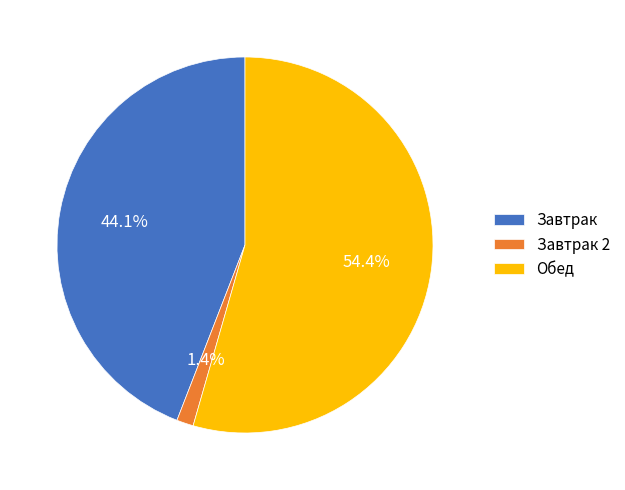

Between Завтрак and Обед, which is larger?

Обед